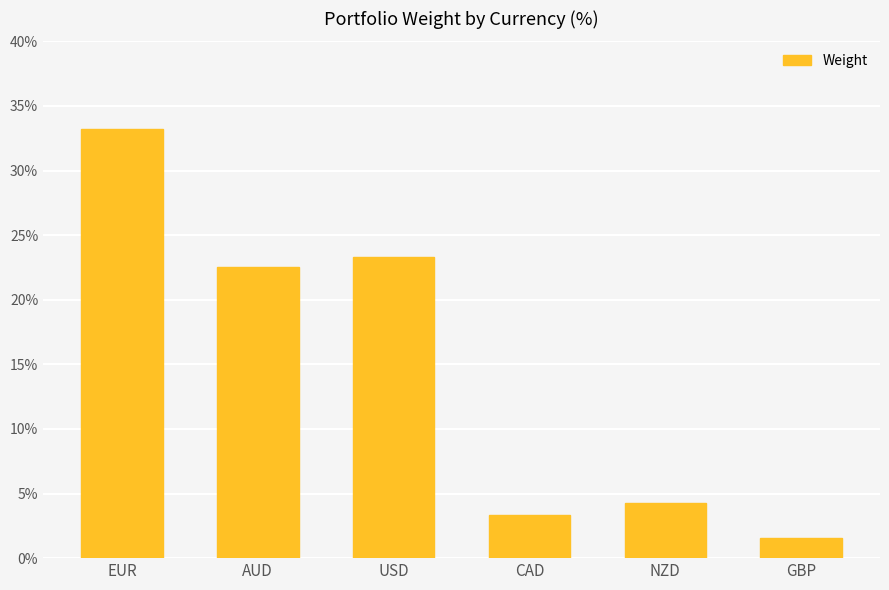

What is the sum of the values at NZD and USD?

27.6